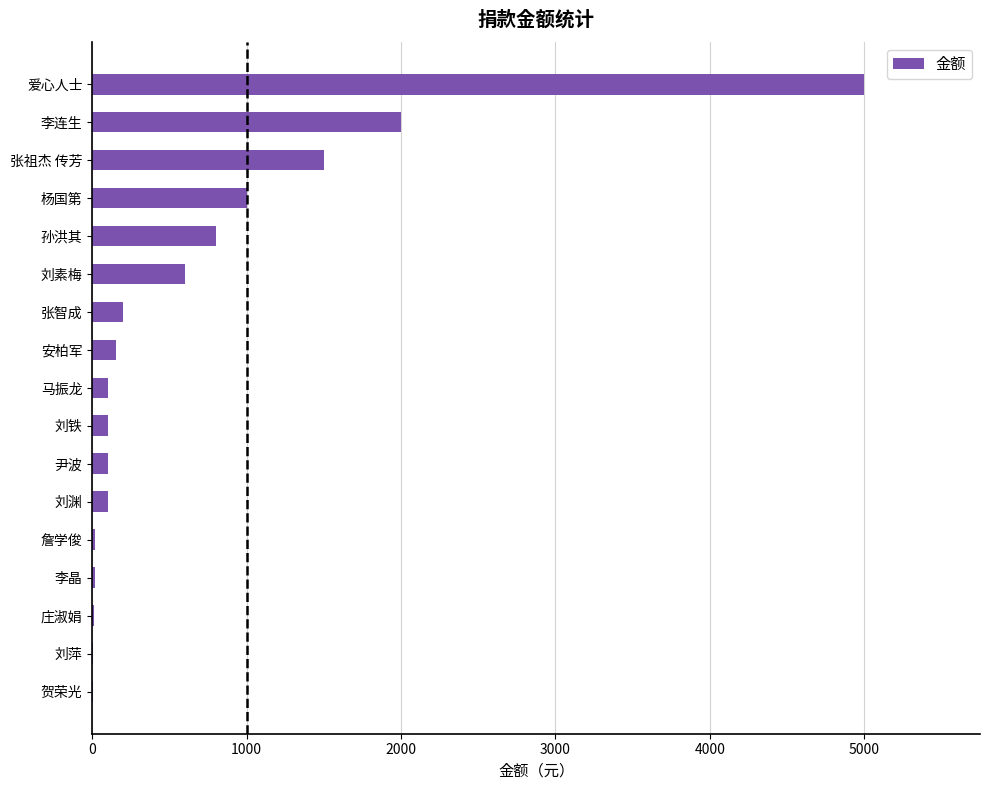

Which has a higher value, 安柏军 or 爱心人士?

爱心人士